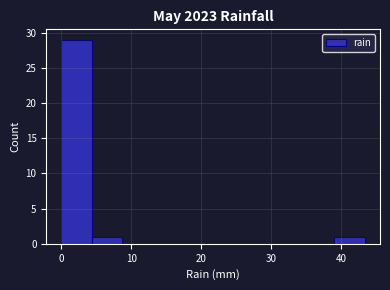

Reading left to right, list every bar in this chart as the range it spans on the x-axis followed by its height. Neither the bar edges nor the heights are printed on the chart, so give them approximately, as read against the axes.

0 to 4: 29
4 to 9: 1
9 to 13: 0
13 to 17: 0
17 to 22: 0
22 to 26: 0
26 to 30: 0
30 to 35: 0
35 to 39: 0
39 to 43: 1